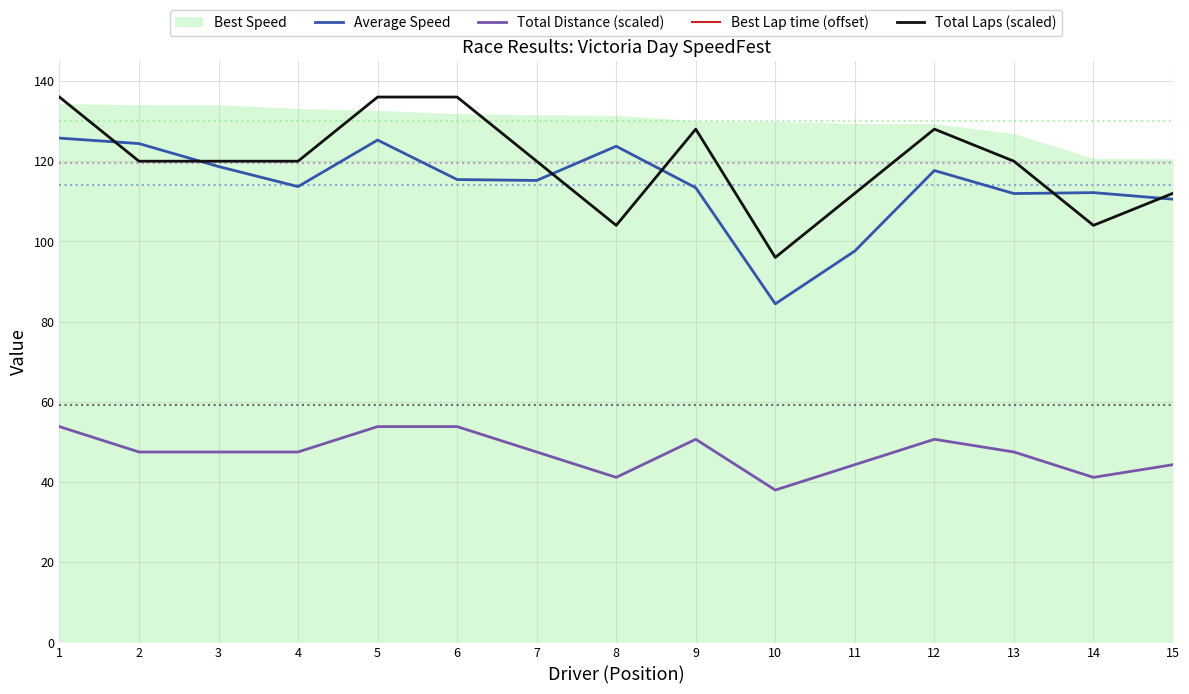

What is the sum of all Total Laps (scaled) values?

1792.0